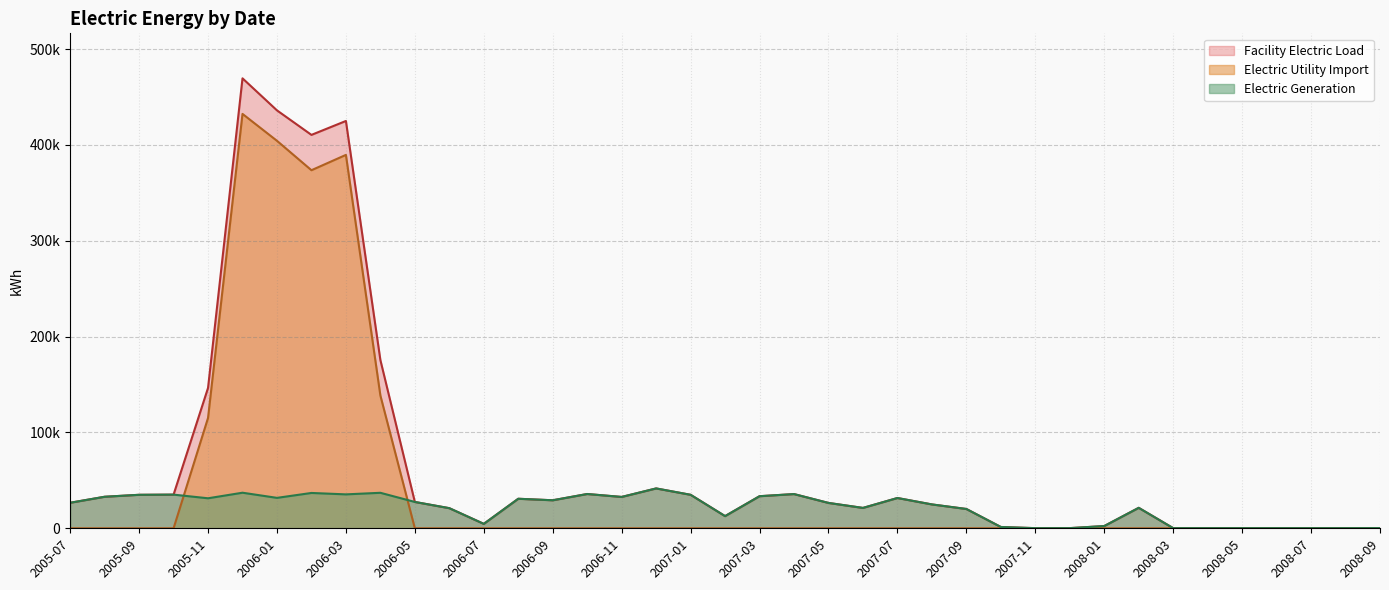

Does the chart display data point markers on the line(s)?

No